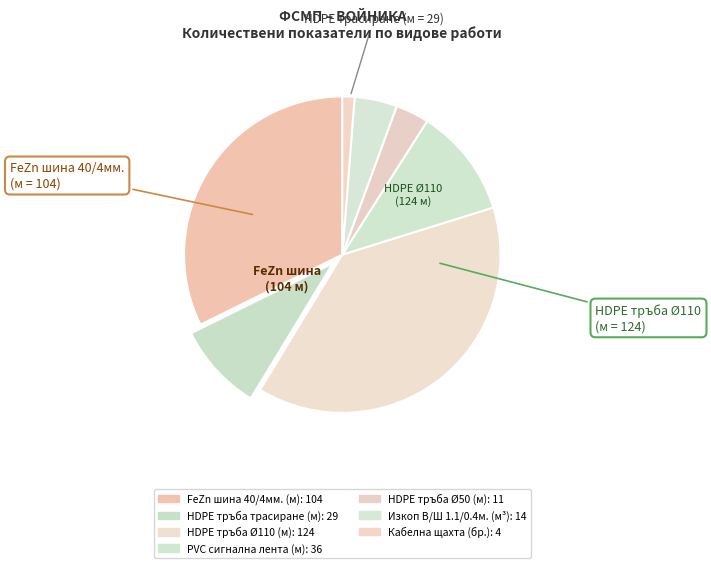

What percentage is NOT represented by HDPE тръба Ø50 (м)?

96.6%